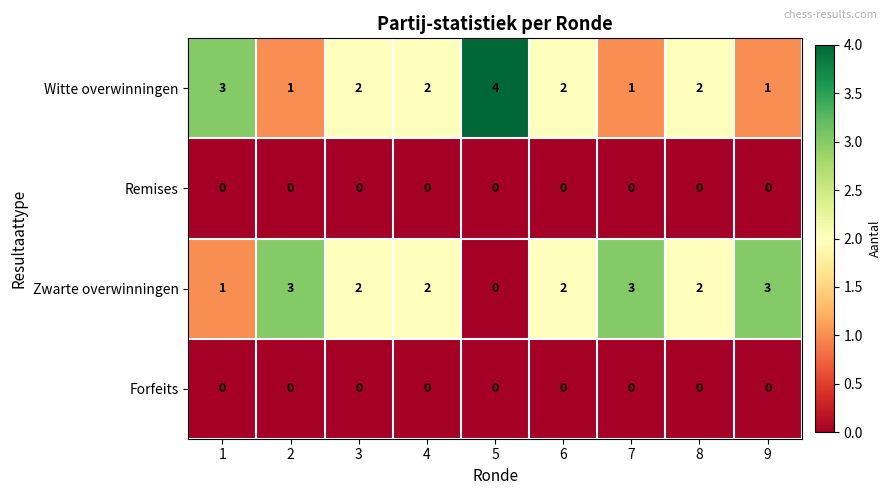

At which category does the chart reach its peak across all series?

5